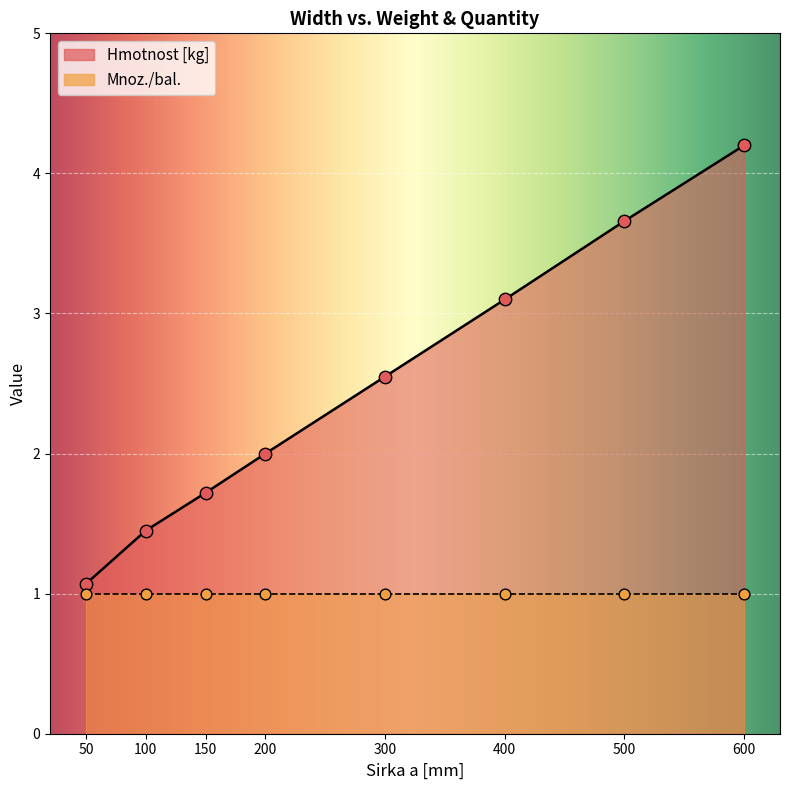

Approximately how many times larger is the value at 500 compared to 300?

1.4